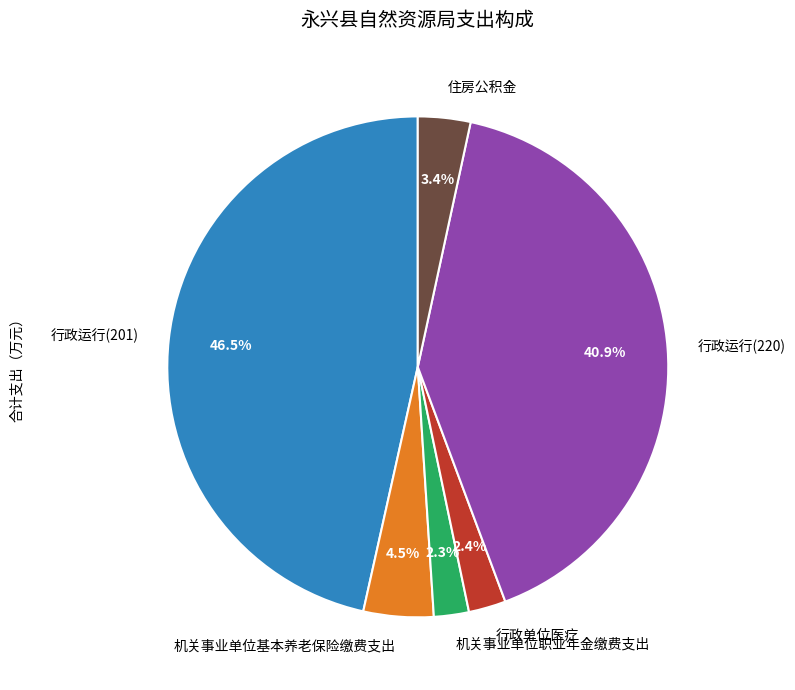

What percentage is the 行政单位医疗 slice, to the nearest percent?

2%